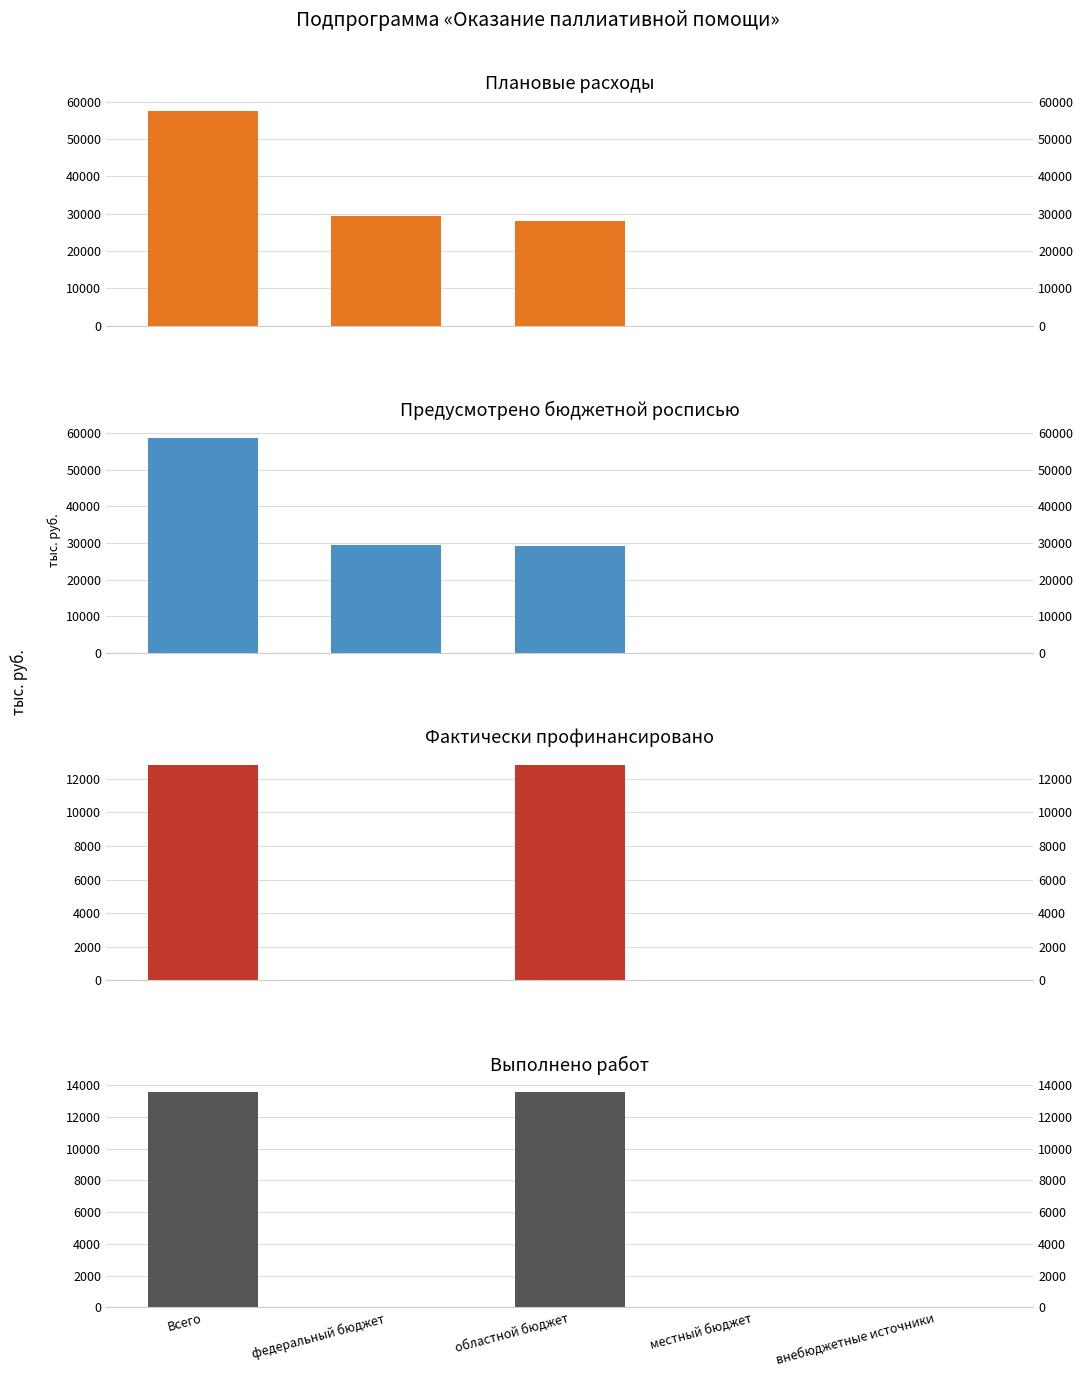

How many bars are there in each group?

4